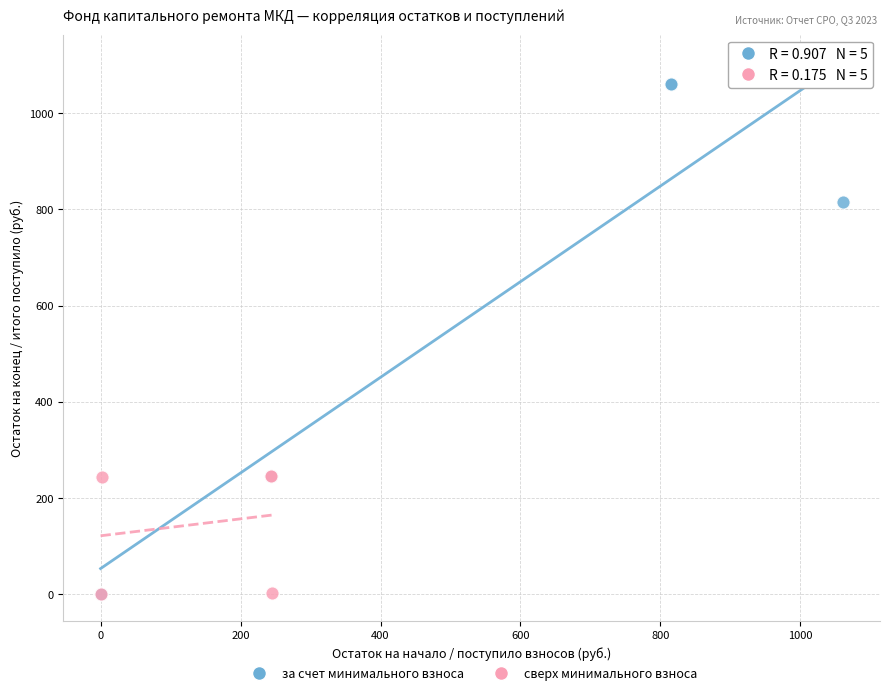

Which series has the widest spread of Y values?

за счет минимального взноса